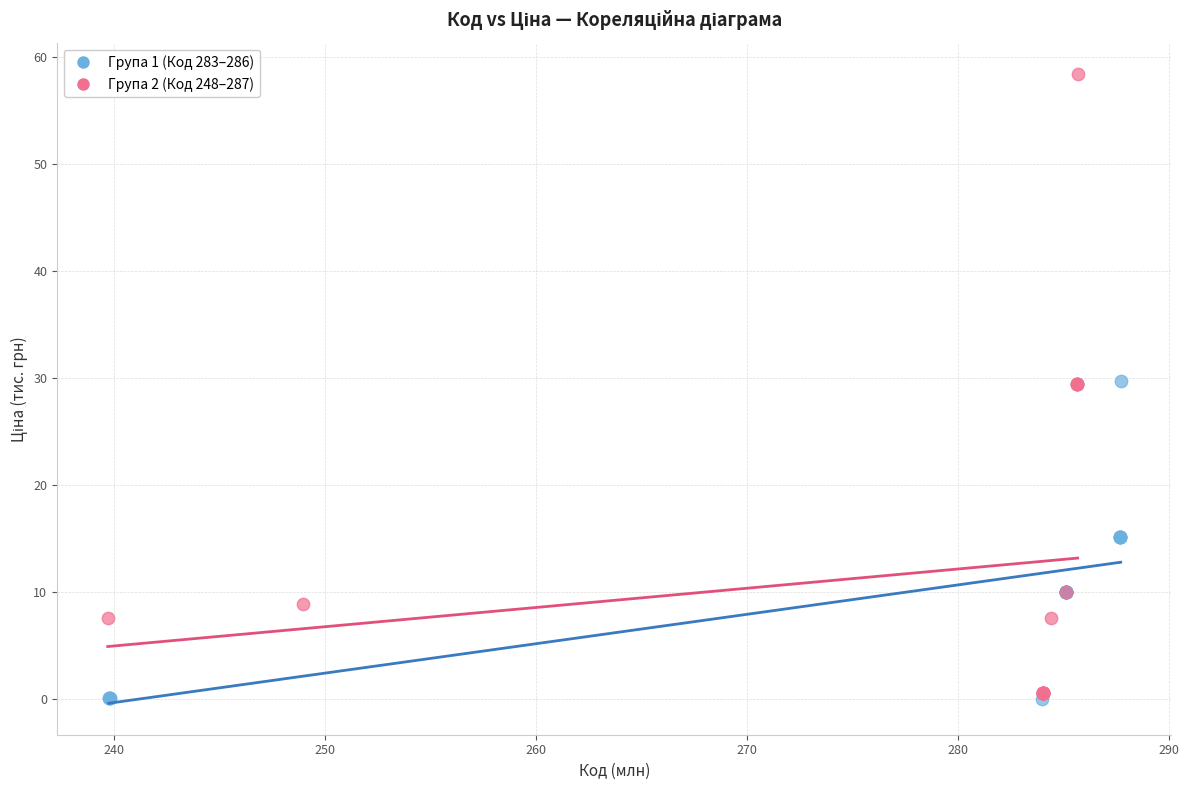

Which series has the largest Y range (max minus min)?

Група 2 (Код 248–287)